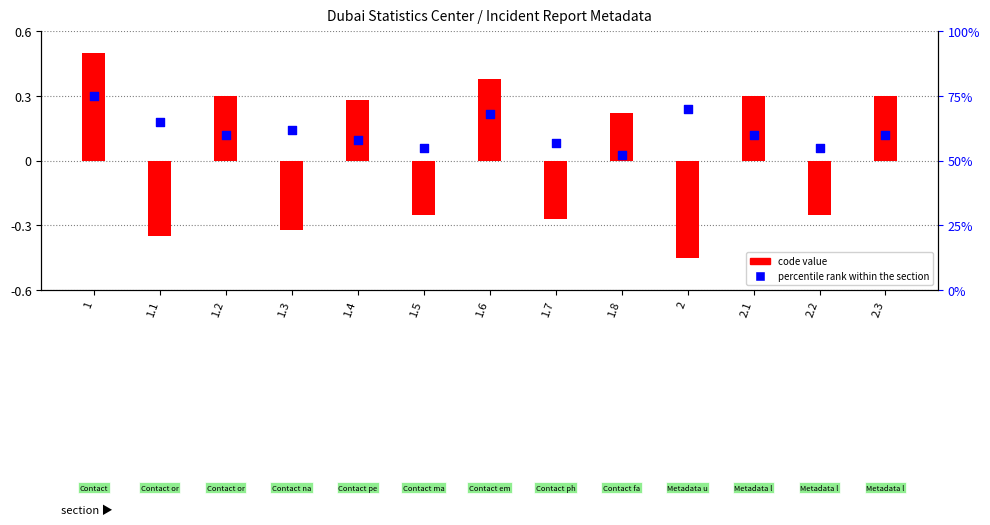

Is the value of percentile rank within the section at 1.8 greater than the value of code value at 1.3?

Yes